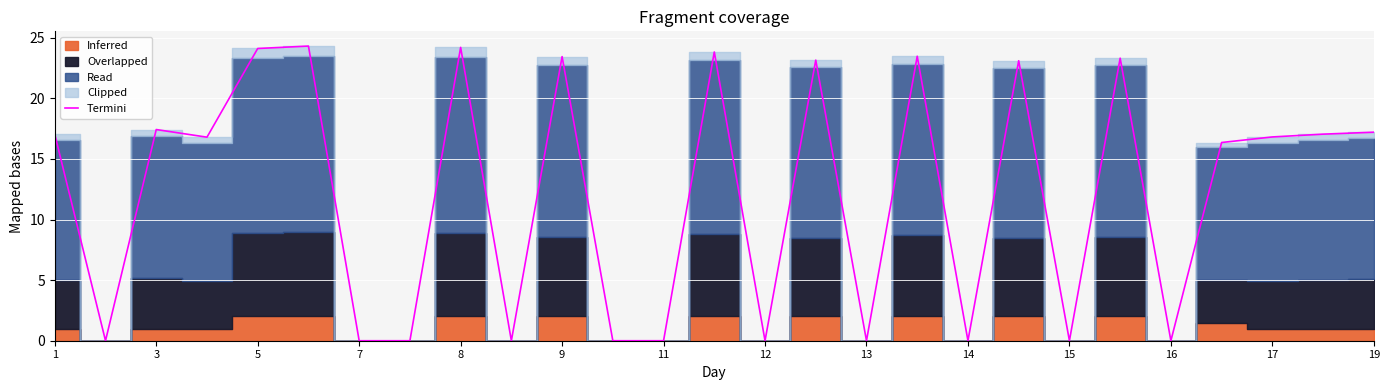

The value of Termini at 16 is 0.0. True or false?

True